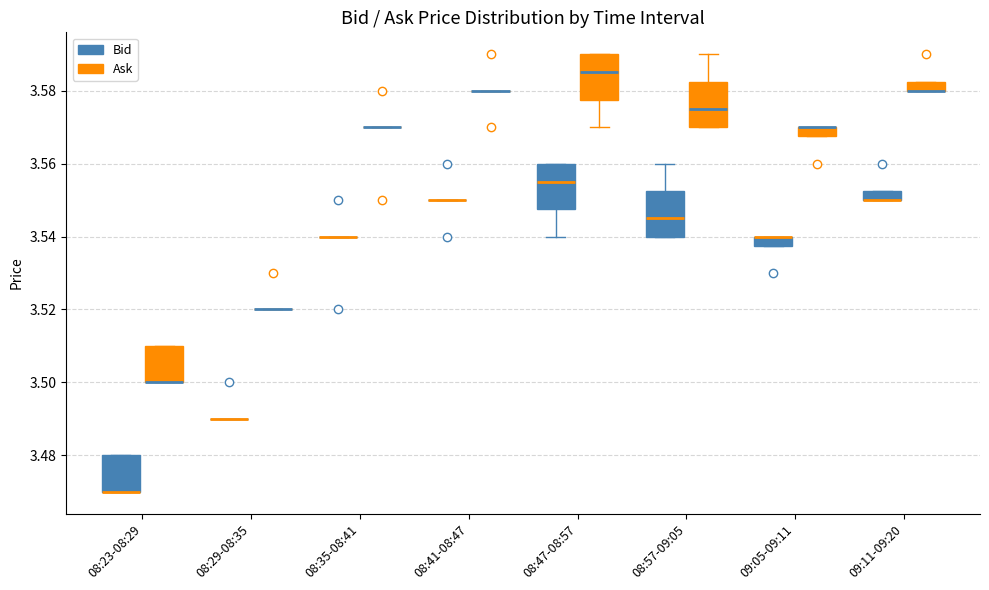

Where does the upper whisker of the box for 08:57-09:05 (Ask) end on the y-axis? The values are not printed on the chart, so give them approximately, as read against the axis.

3.590